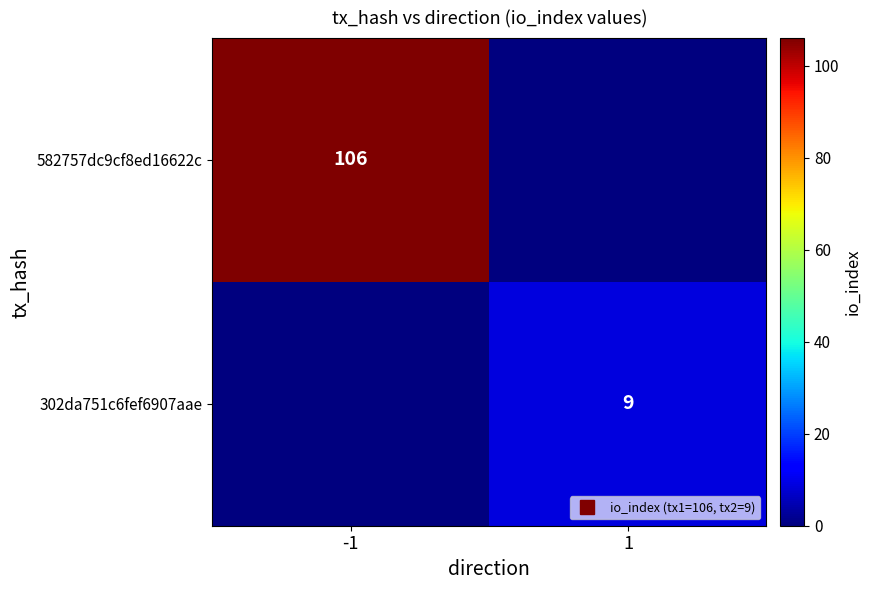

What is the highest value of the 302da751c6fef6907aae series?

9